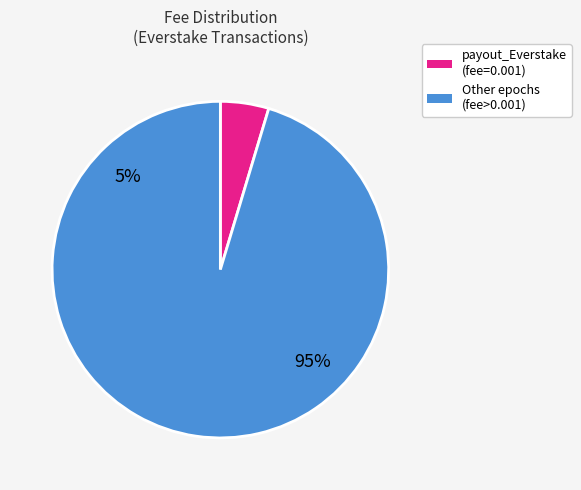

True or false: e67_Everstake accounts for 1% of the total.

False